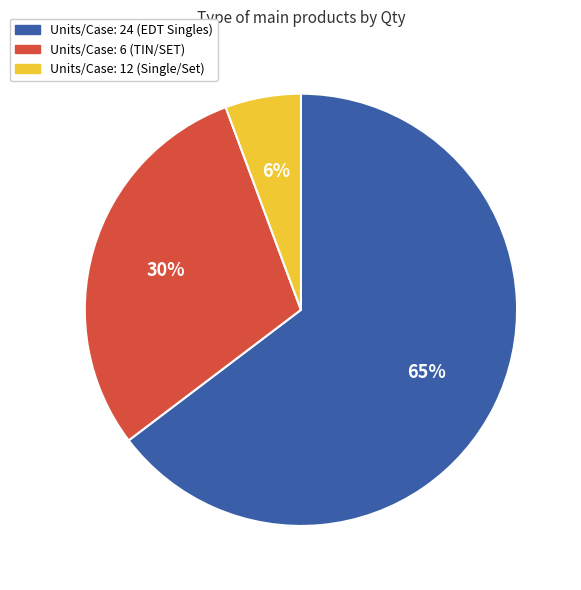

Is there a majority slice in this chart?

Yes